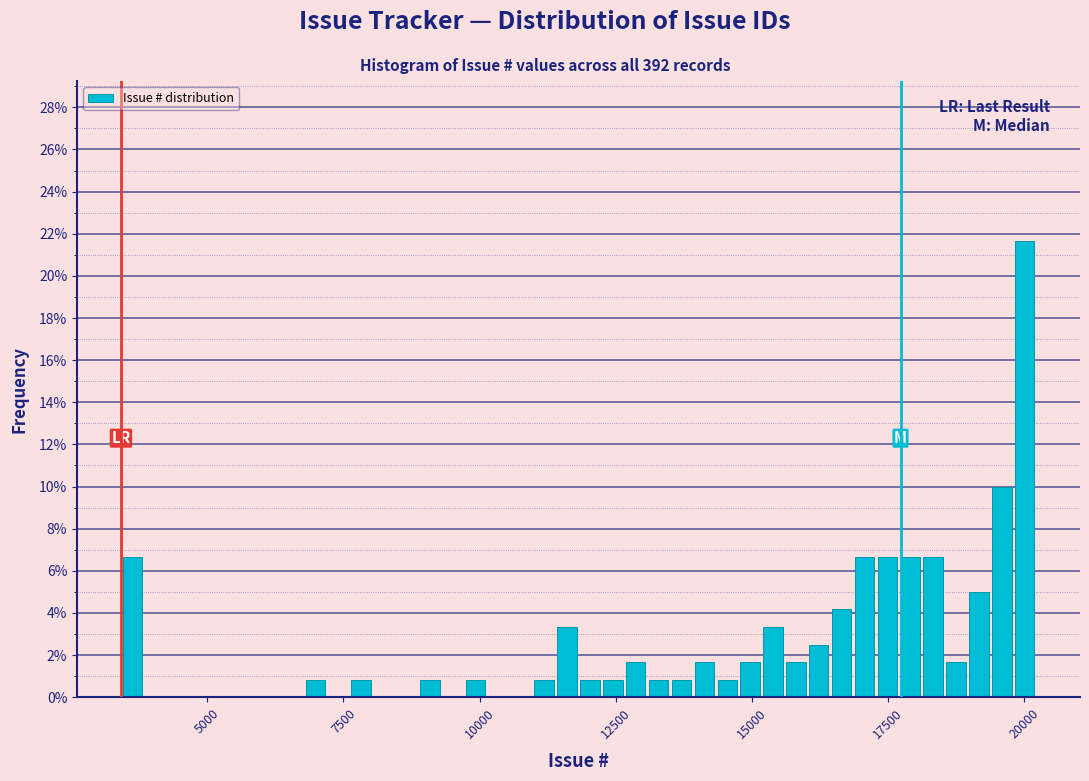

Around what value on the x-axis is the tallest bar? Give the approximate position of its centre, as read against the axis.

20000